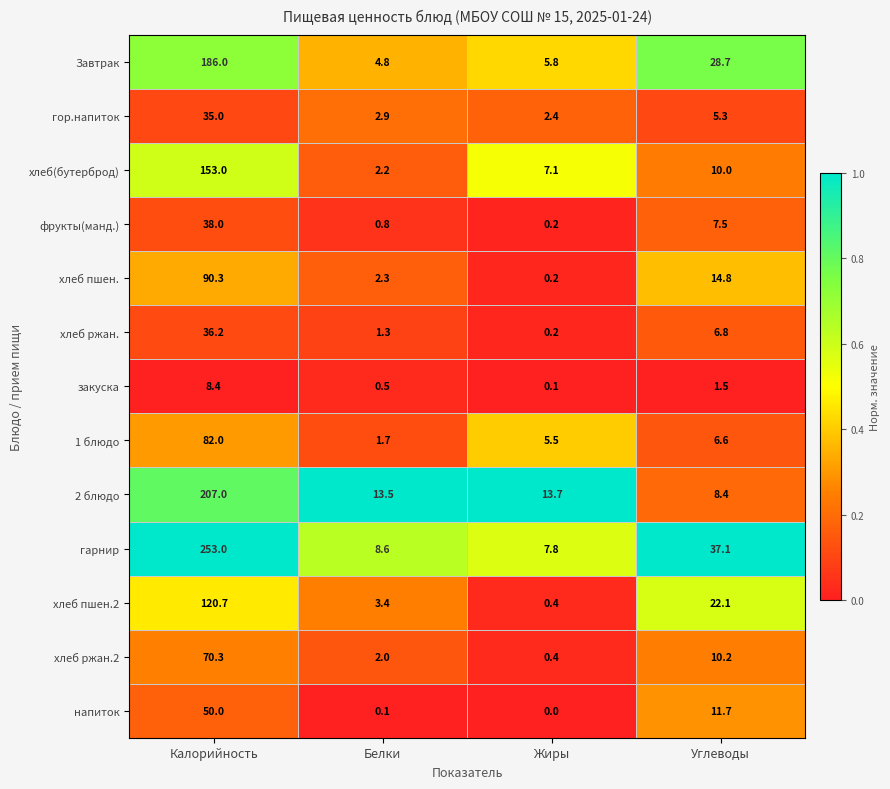

At which label is хлеб пшен.2 closest to 60?

Углеводы